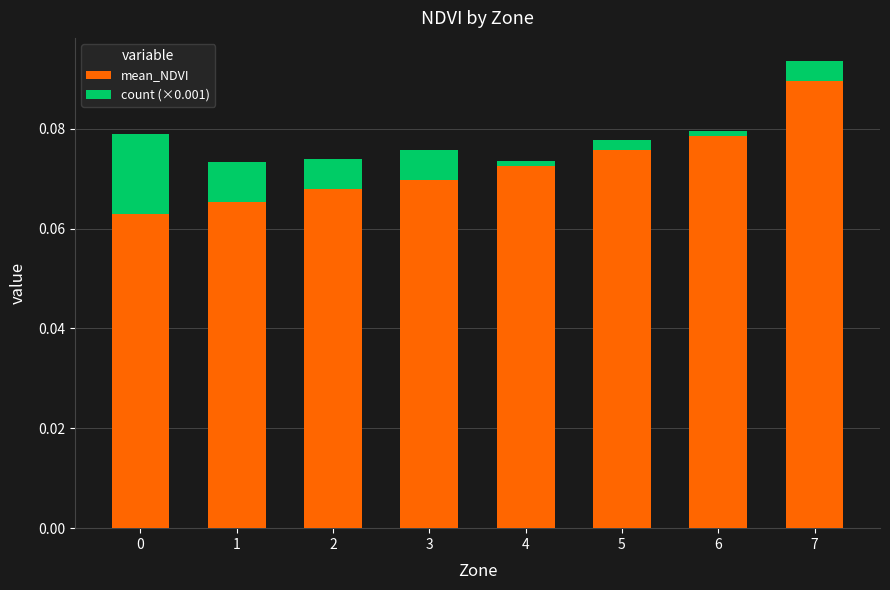

At which label does mean_NDVI reach its peak?

7